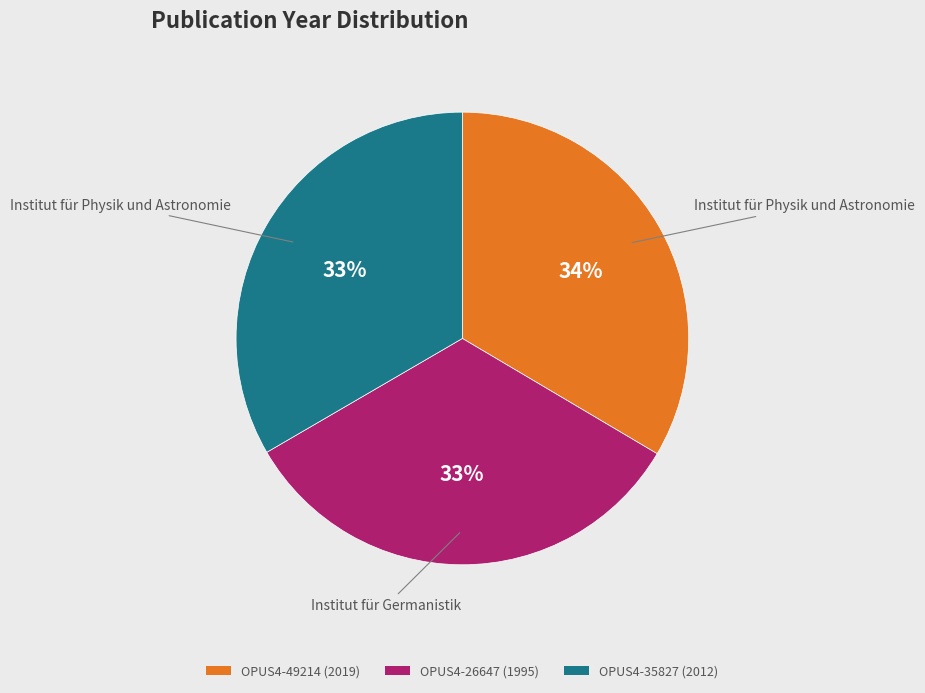

What percentage is the OPUS4-35827 slice, to the nearest percent?

33%